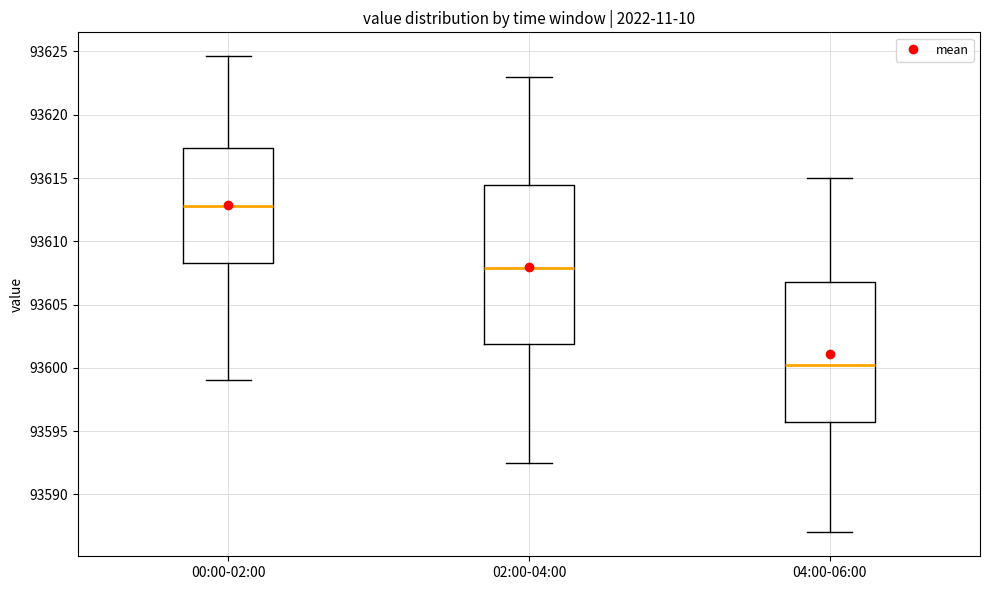

Reading left to right, read every box against the y-axis: the position of its median line, the range the box covers, and the ends of its whiskers. The values are not printed on the chart, so give them approximately, as read against the axis.

00:00-02:00: median 93613.0, box 93608.5 to 93617.5, whiskers 93599.0 to 93624.5
02:00-04:00: median 93608.0, box 93602.0 to 93614.5, whiskers 93592.5 to 93623.0
04:00-06:00: median 93600.5, box 93596.0 to 93607.0, whiskers 93587.0 to 93615.0